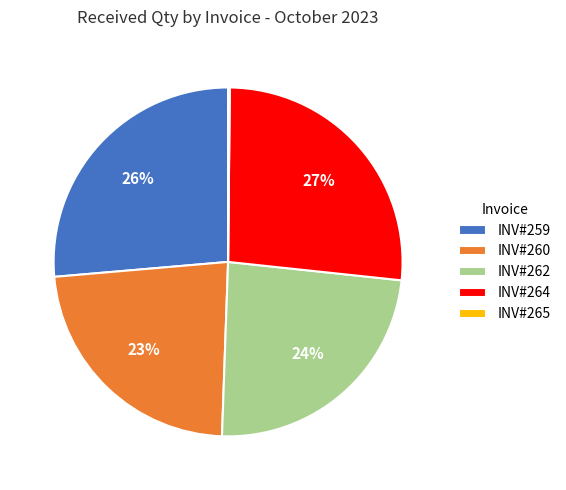

Approximately how many times larger is the value at INV#259 compared to INV#260?

1.1